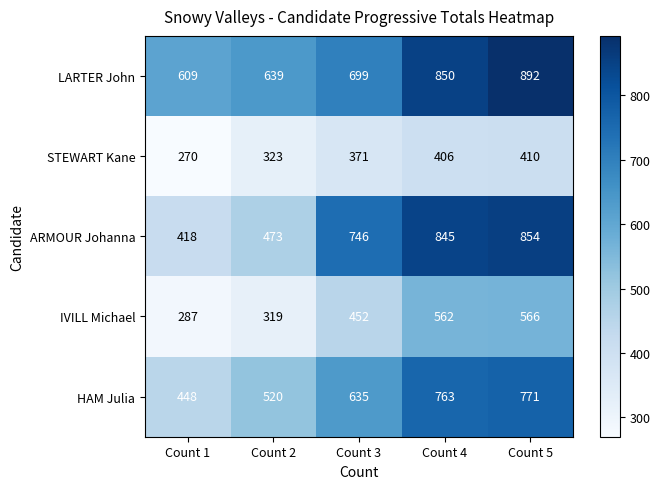

Between Count 2 and Count 3, which series saw the biggest shift?

ARMOUR Johanna